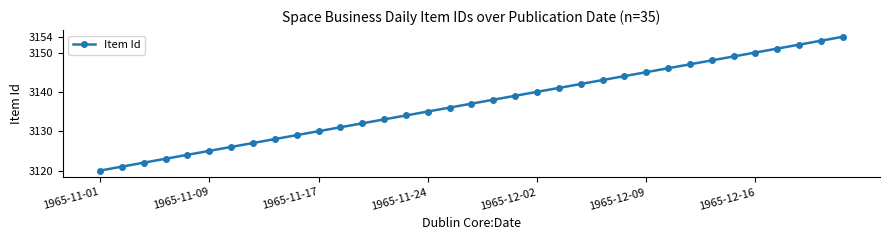

Reading left to right, extract all data points from this chart.

3120	3121	3122	3123	3124	3125	3126	3127	3128	3129	3130	3131	3132	3133	3134	3135	3136	3137	3138	3139	3140	3141	3142	3143	3144	3145	3146	3147	3148	3149	3150	3151	3152	3153	3154